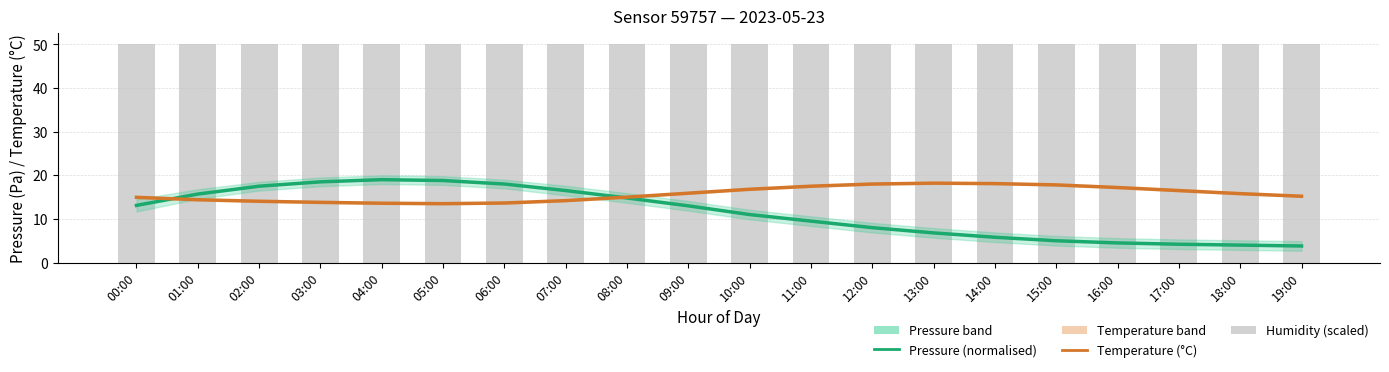

Which has a higher value, 13:00 or 09:00?

09:00